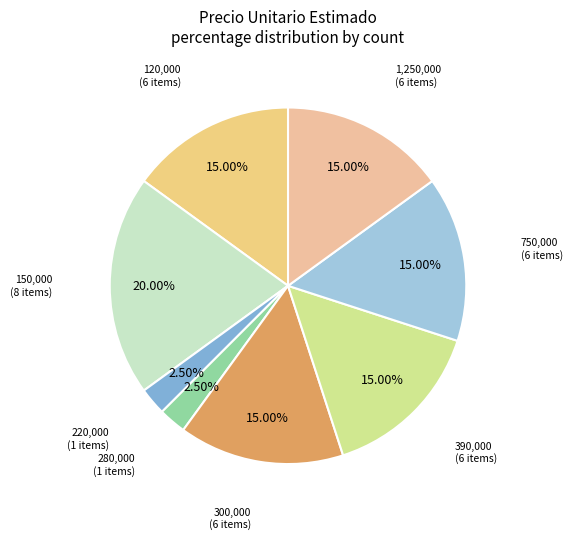

Approximately how many times larger is the value at 1,250,000 compared to 390,000?

1.0